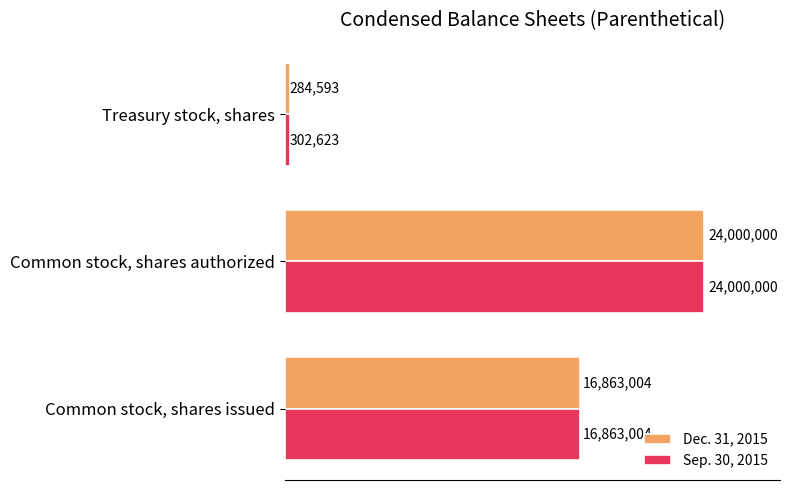

At which category is the sum across all series the highest?

Common stock, shares authorized